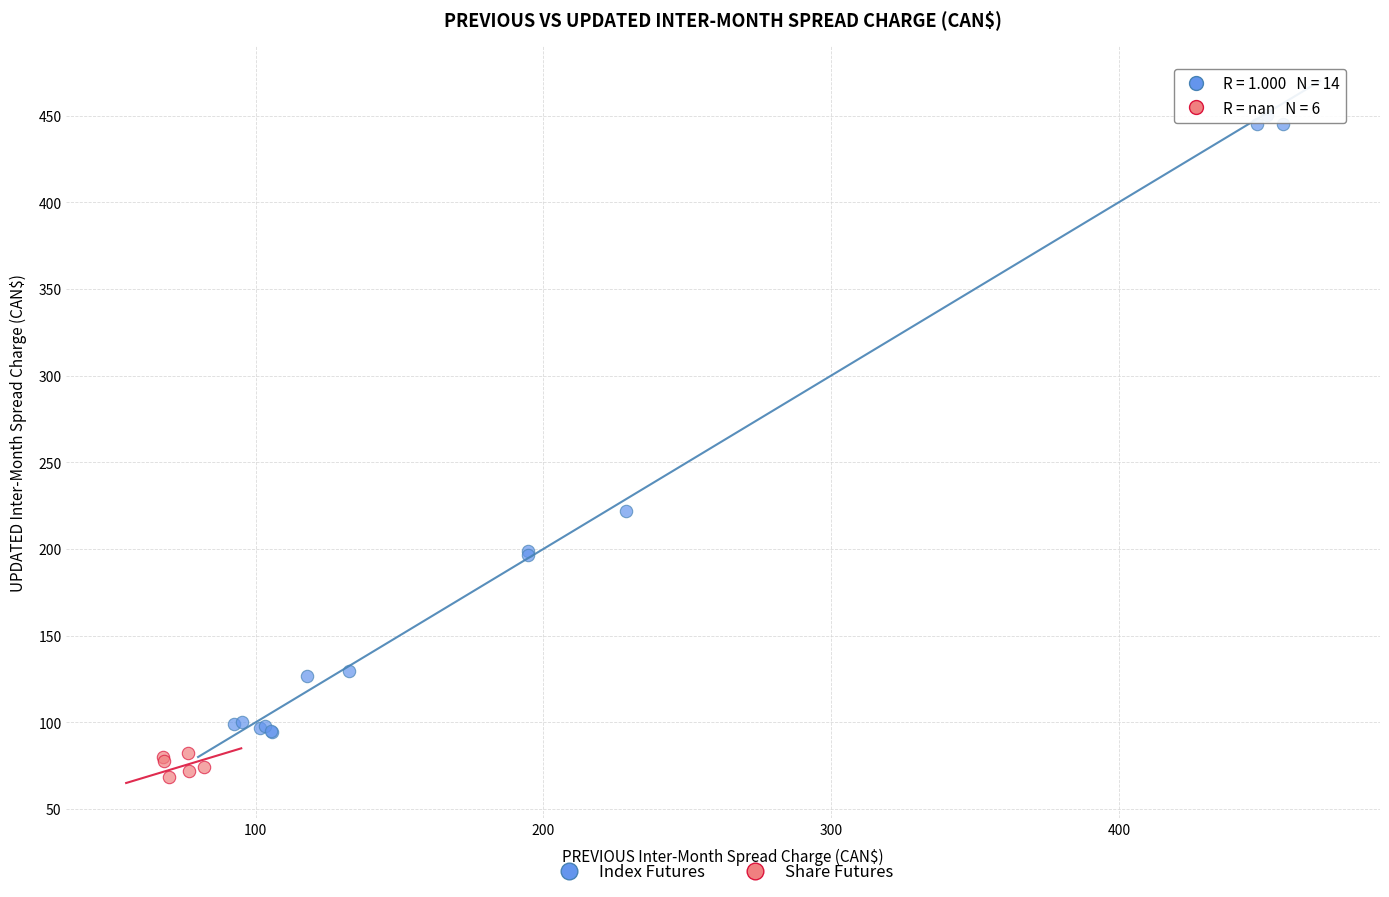

Which series has the widest spread of Y values?

Index Futures